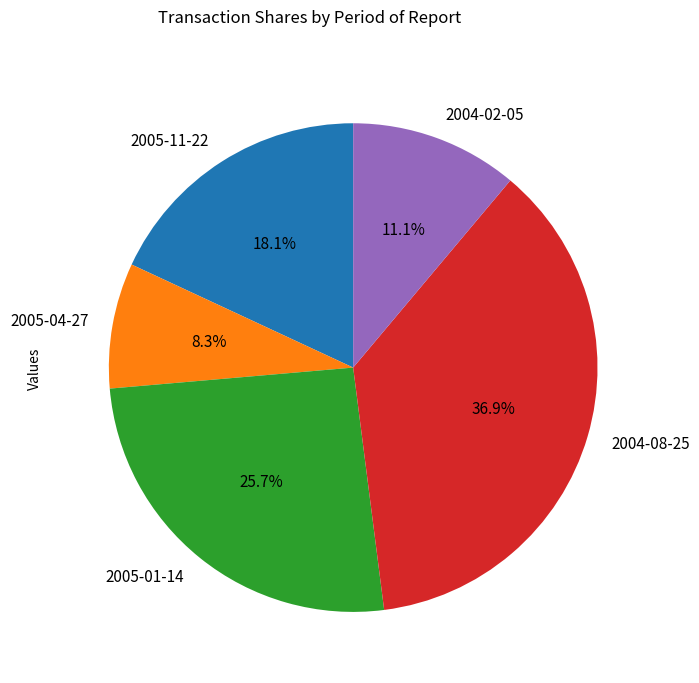

Is it true that 2005-01-14 is 37% of the pie?

False